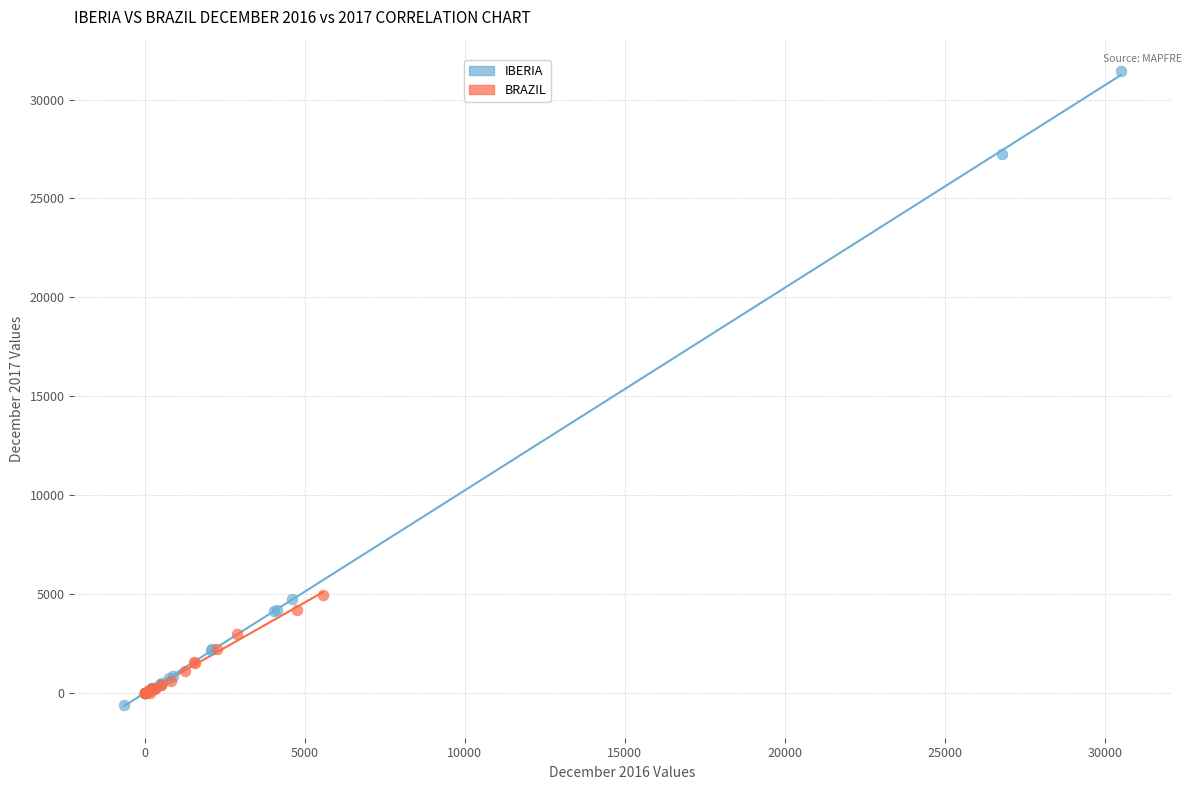

Which series reaches the maximum Y coordinate?

IBERIA